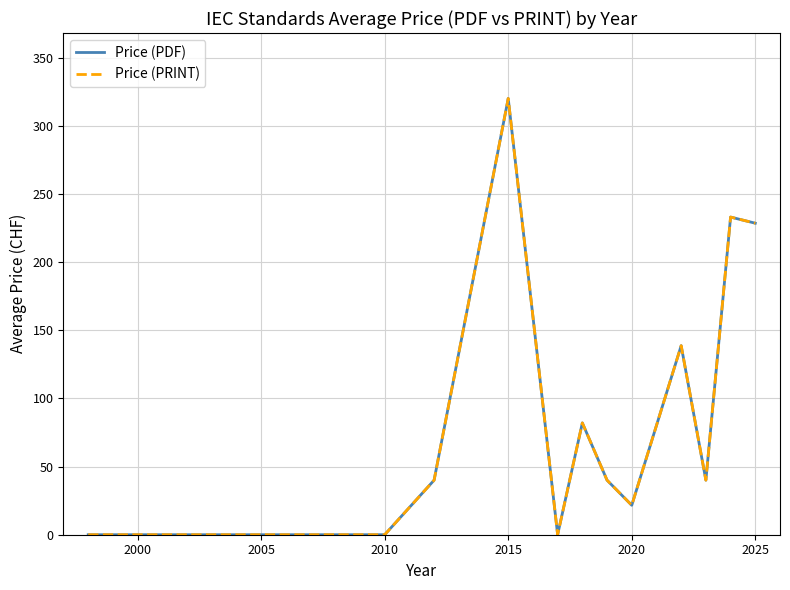

Is this an area chart (filled region under the line)?

No